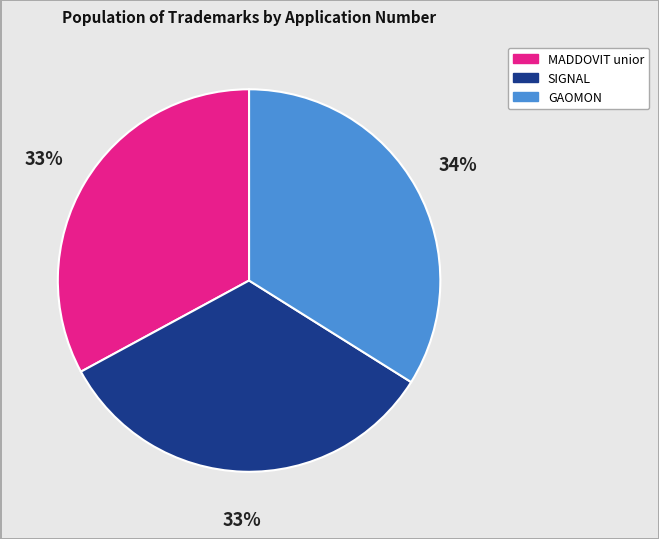

To the nearest percent, what is the difference between the largest and smallest slice percentages?

1%